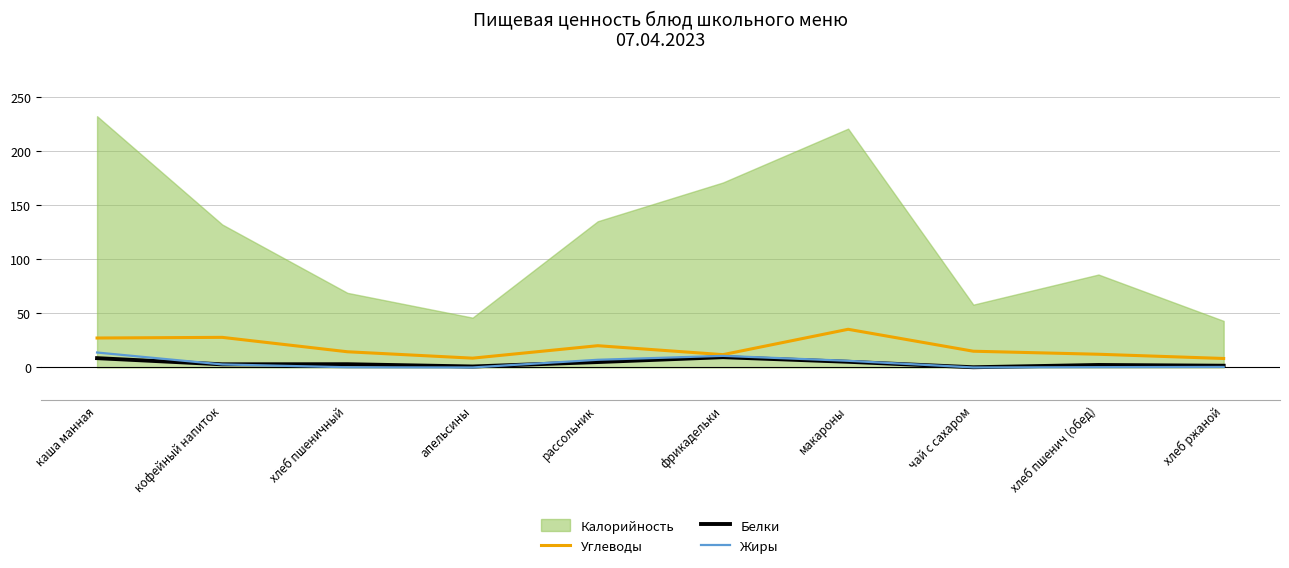

Which series ends up on top after the final intersection of Жиры and Белки?

Белки